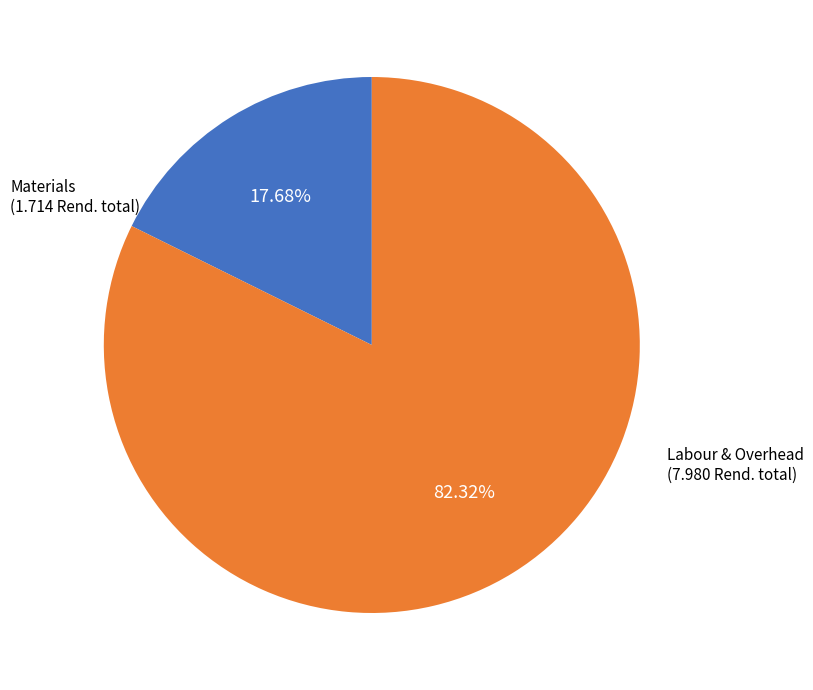

Is there any slice that represents more than half of the pie?

Yes